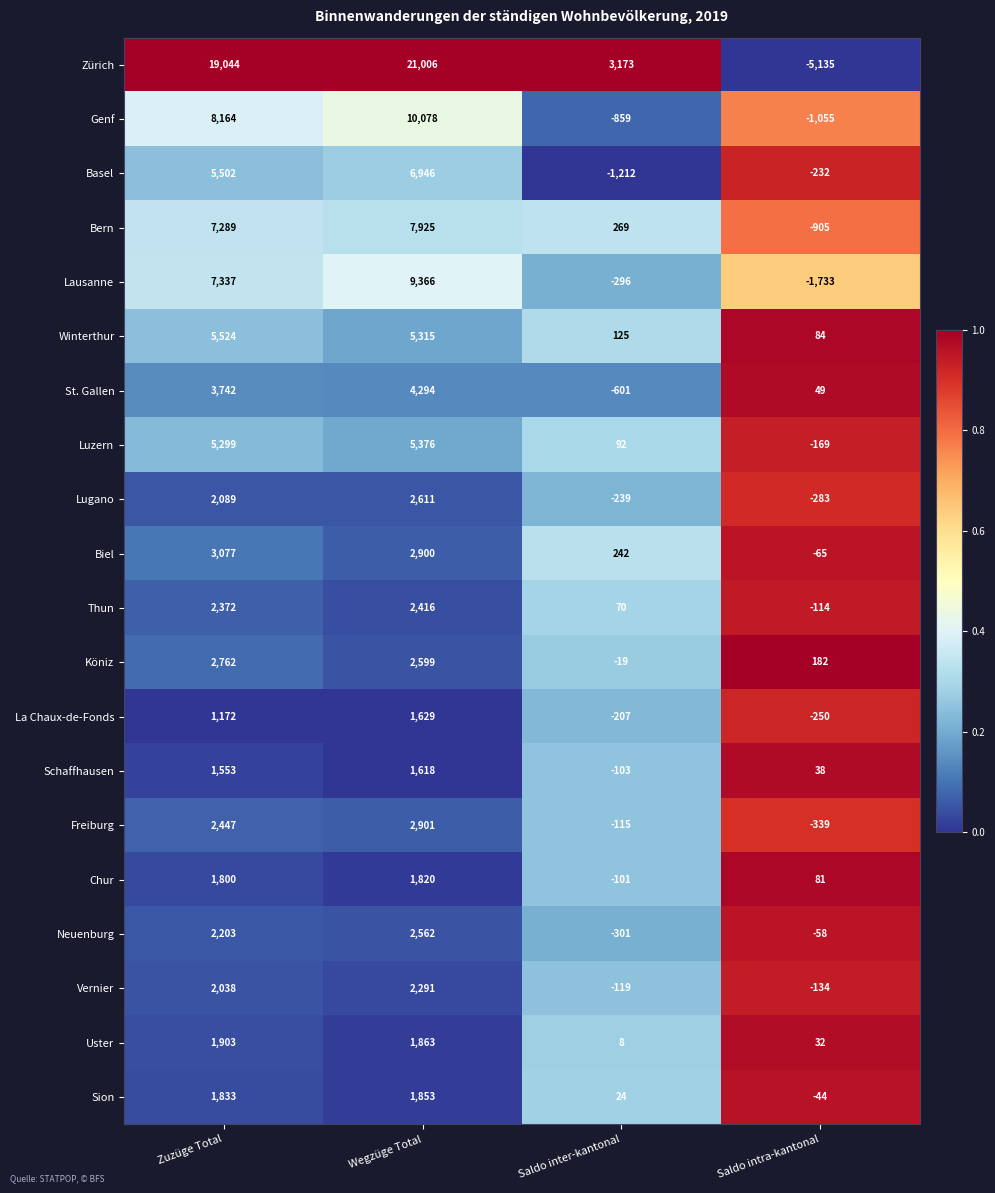

True or false: Genf has a value of 8164 at Zuzüge Total.

True